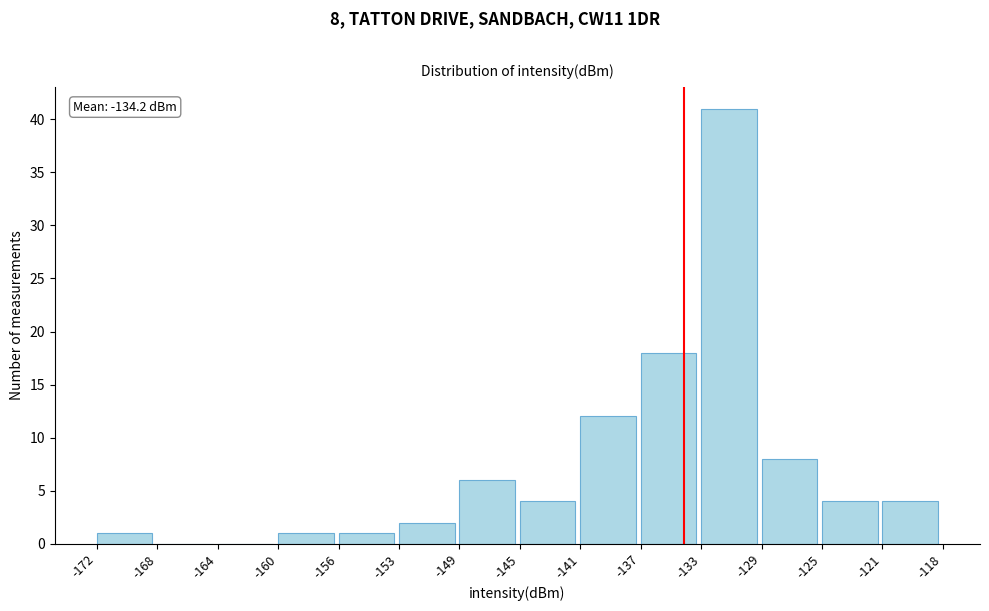

Which range on the x-axis has the tallest bar?

-133 to -129